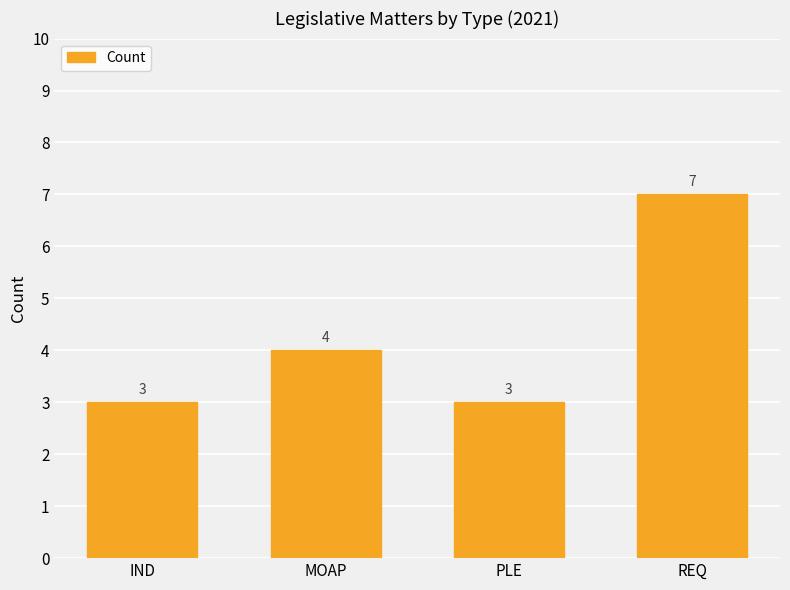

How many data points are less than 4?

2